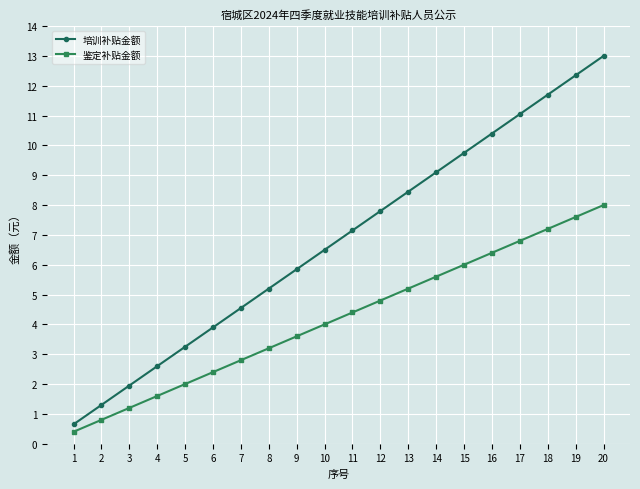

At how many categories does at least one series exceed 10?

5